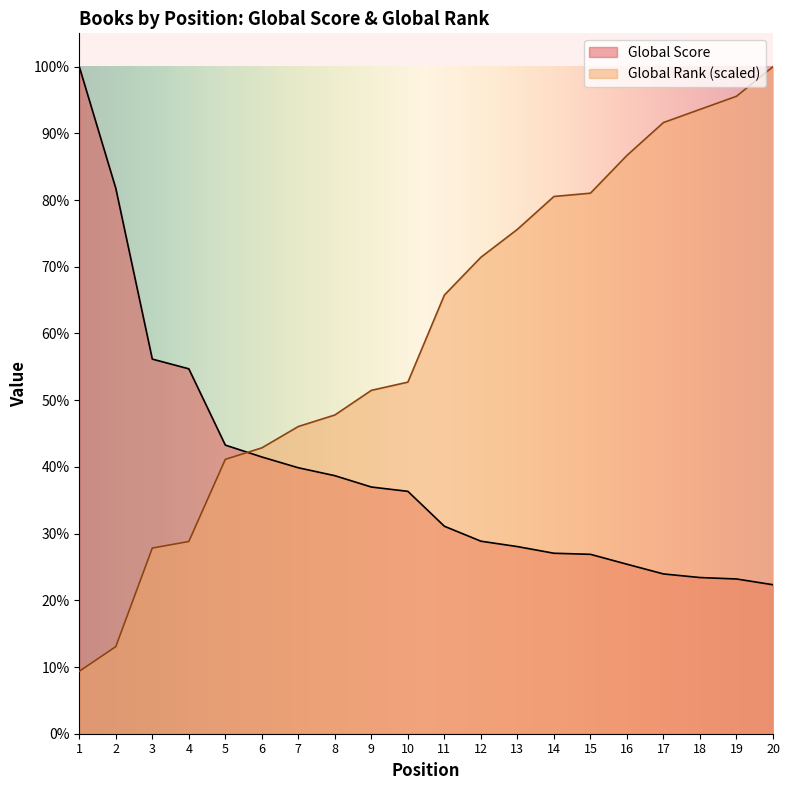

The Global Rank series shows 2747.7 at 7. True or false?

False